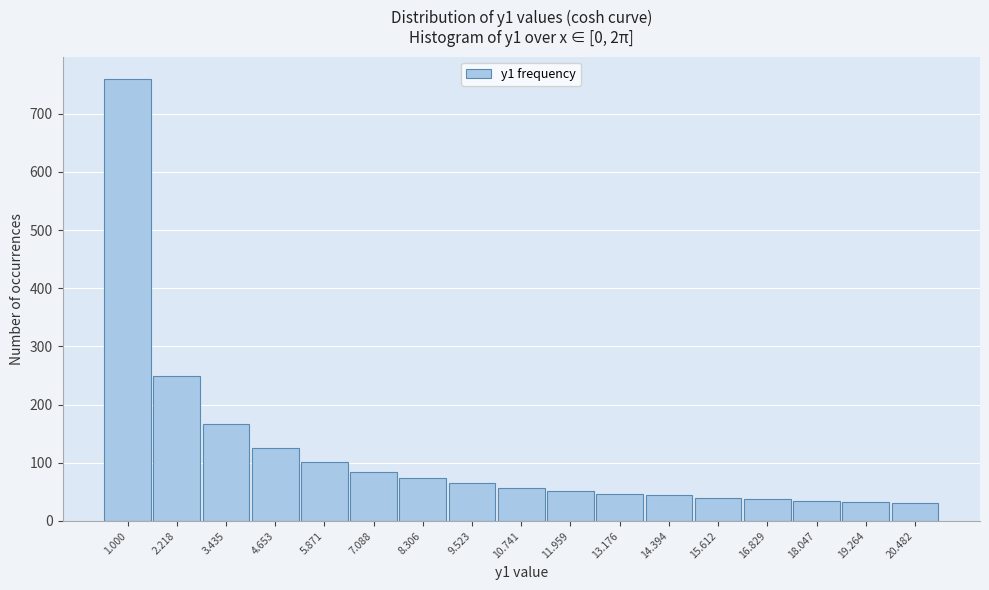

What is the difference between the second highest and minimum values?

219